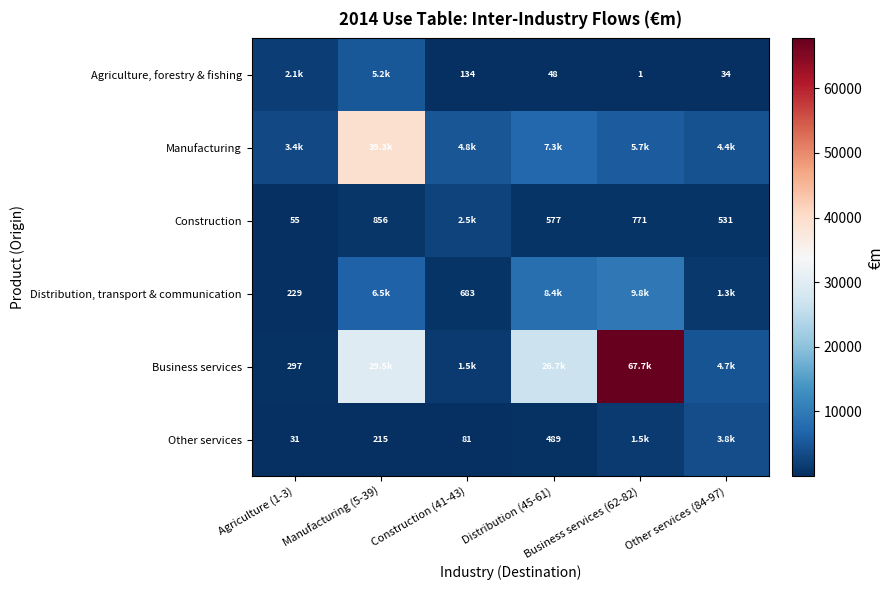

The value of Other services at Manufacturing (5-39) is 214.8. True or false?

True